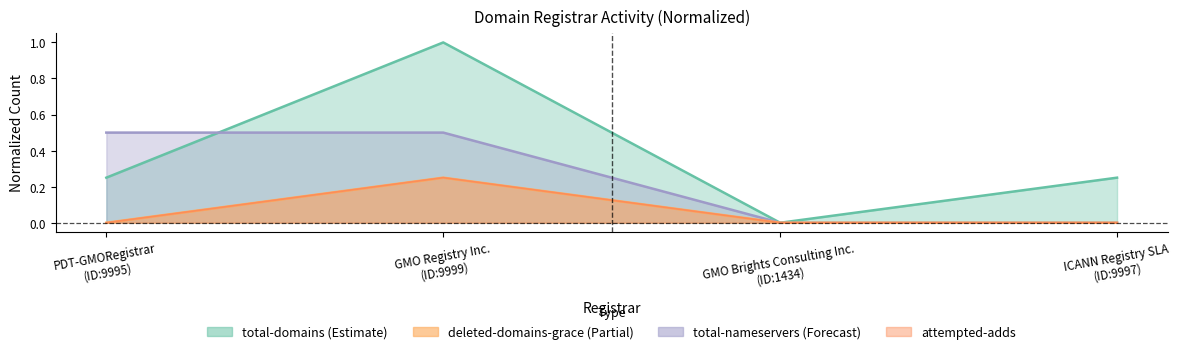

True or false: attempted-adds has more than 2 points higher than both neighbors.

False